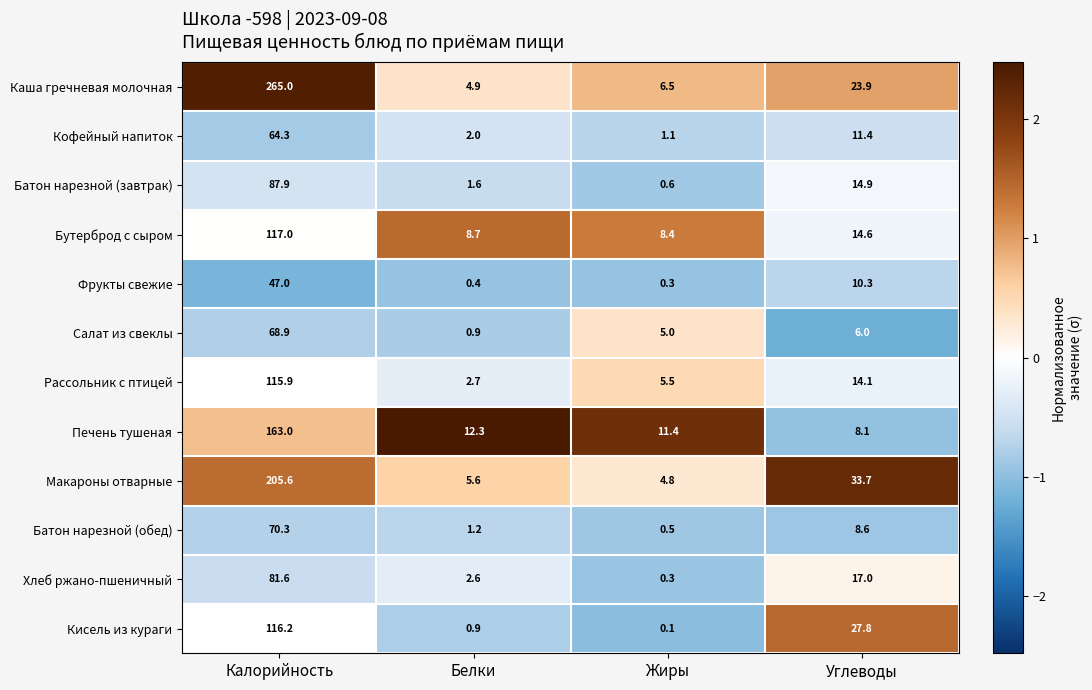

Which series has the widest spread of values?

Каша гречневая молочная